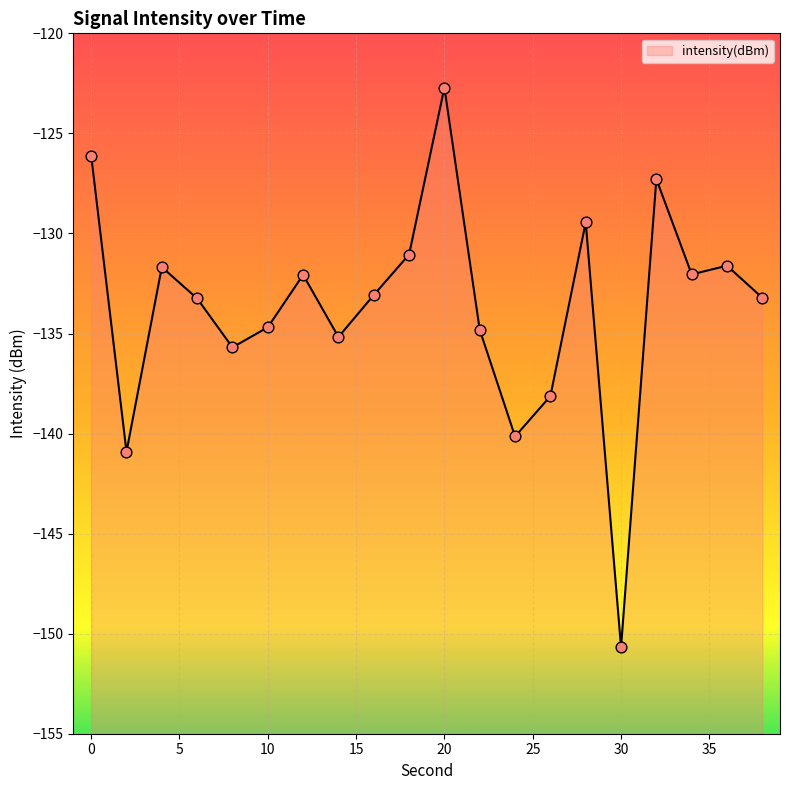

What is the change in value from 14 to 18?

+4.1